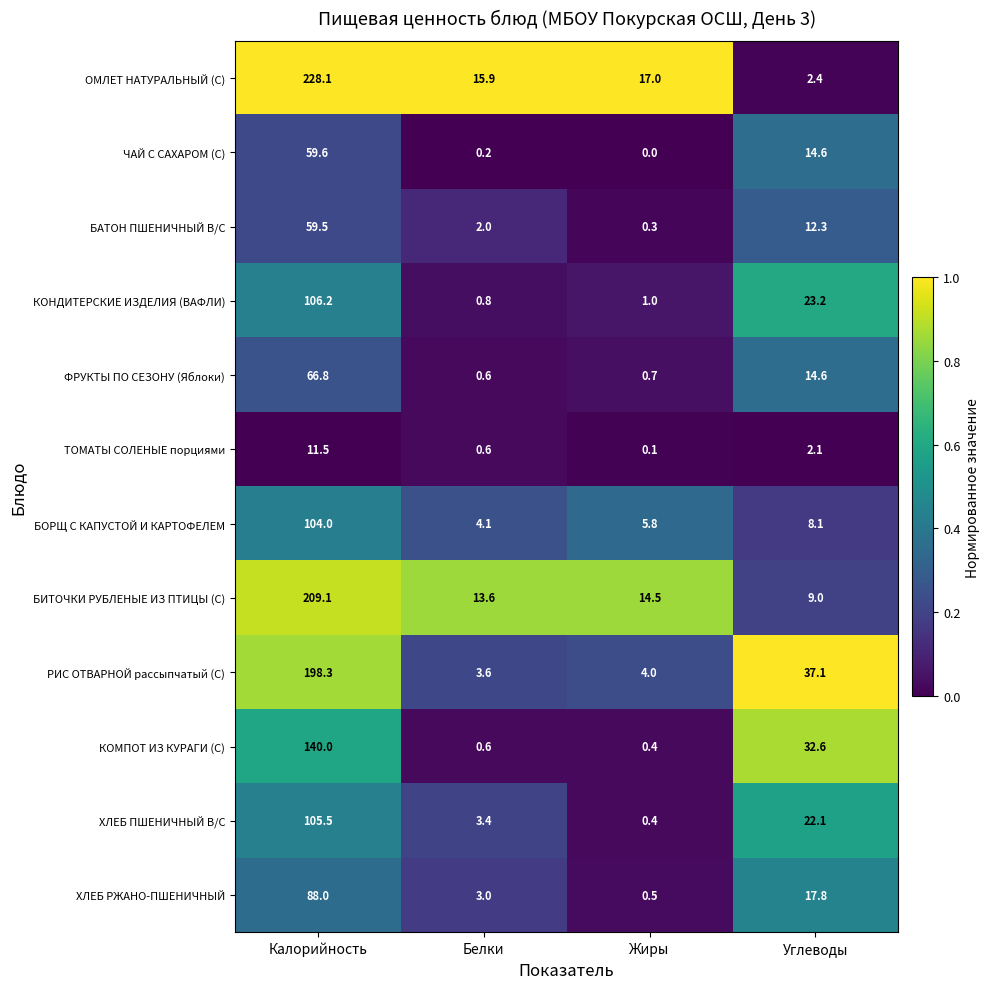

What is the greatest value displayed?

228.1